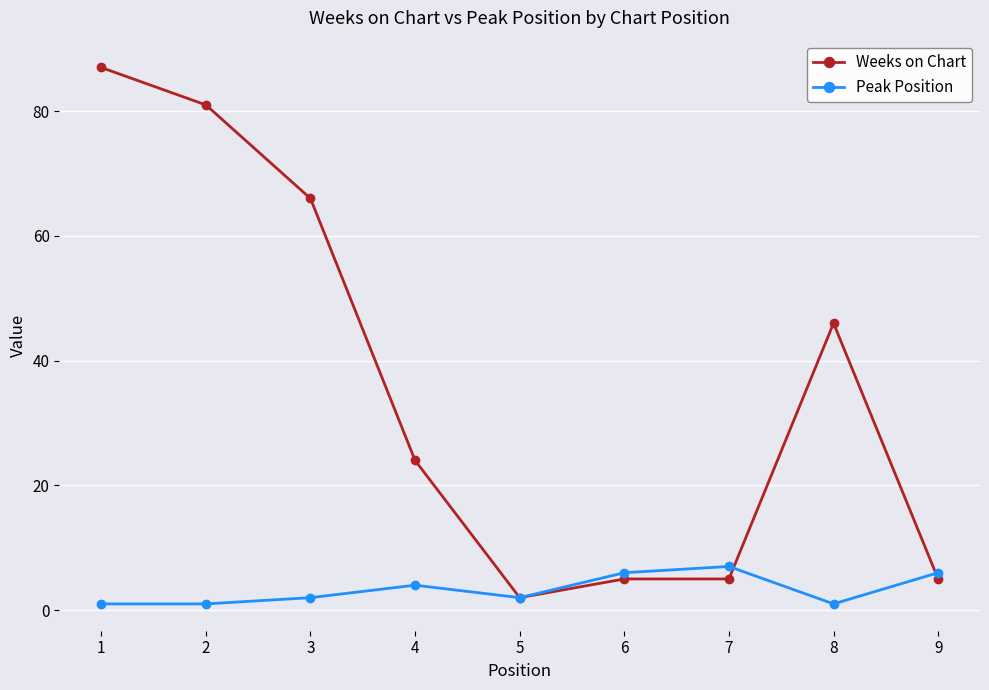

The Weeks on Chart series shows 8 at 9. True or false?

False